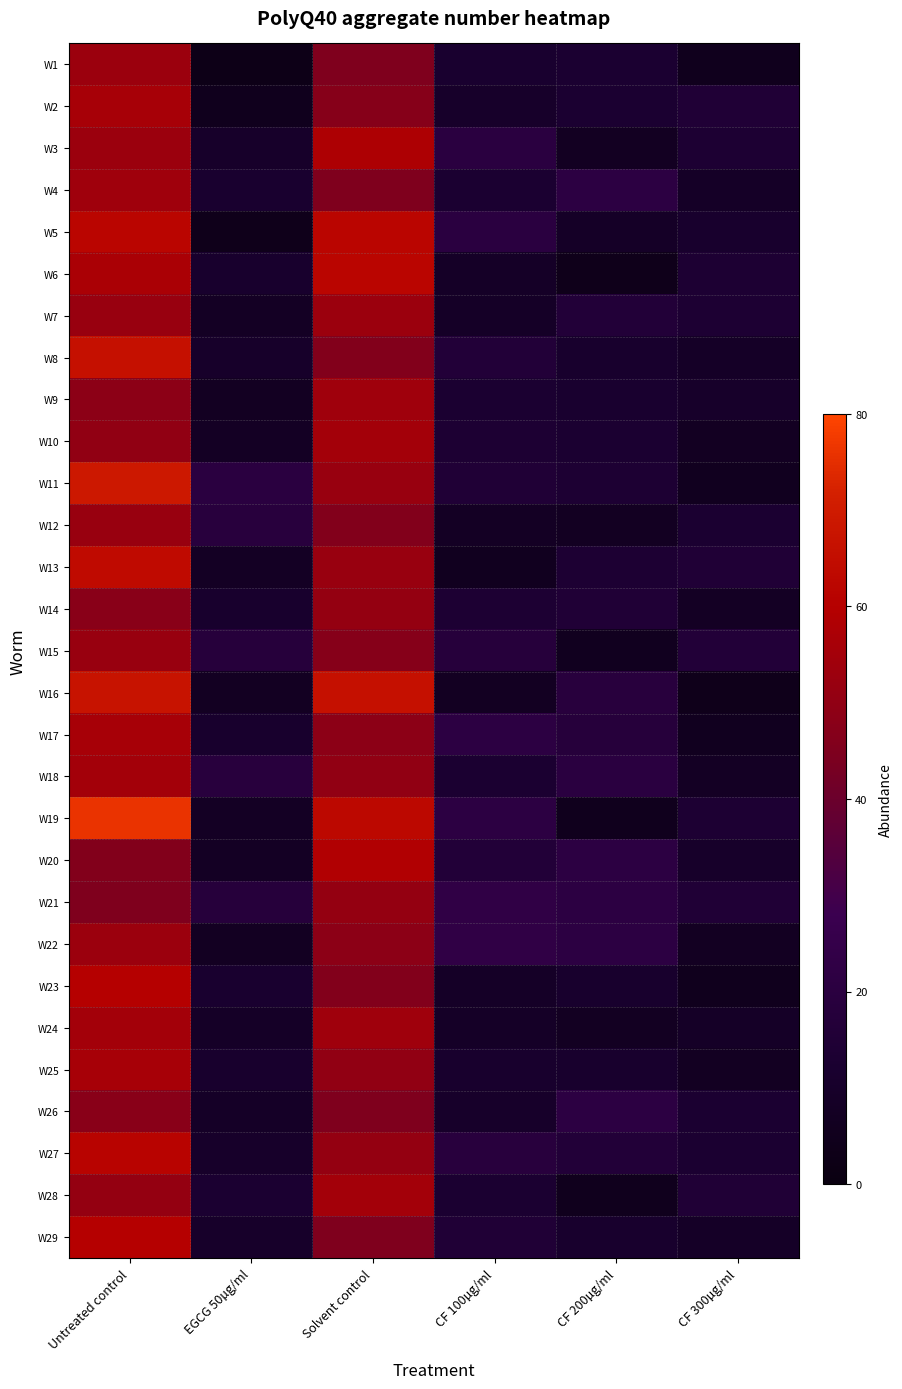

Reading left to right, transcribe all the data shown in this chart.

W1: Untreated control=53	EGCG 50µg/ml=3	Solvent control=45	CF 100µg/ml=12	CF 200µg/ml=13	CF 300µg/ml=5
W2: Untreated control=56	EGCG 50µg/ml=5	Solvent control=47	CF 100µg/ml=10	CF 200µg/ml=13	CF 300µg/ml=15
W3: Untreated control=53	EGCG 50µg/ml=10	Solvent control=58	CF 100µg/ml=20	CF 200µg/ml=7	CF 300µg/ml=14
W4: Untreated control=54	EGCG 50µg/ml=12	Solvent control=45	CF 100µg/ml=13	CF 200µg/ml=21	CF 300µg/ml=9
W5: Untreated control=62	EGCG 50µg/ml=4	Solvent control=62	CF 100µg/ml=20	CF 200µg/ml=9	CF 300µg/ml=11
W6: Untreated control=57	EGCG 50µg/ml=11	Solvent control=62	CF 100µg/ml=9	CF 200µg/ml=4	CF 300µg/ml=14
W7: Untreated control=52	EGCG 50µg/ml=8	Solvent control=53	CF 100µg/ml=9	CF 200µg/ml=16	CF 300µg/ml=14
W8: Untreated control=66	EGCG 50µg/ml=10	Solvent control=46	CF 100µg/ml=16	CF 200µg/ml=11	CF 300µg/ml=9
W9: Untreated control=49	EGCG 50µg/ml=7	Solvent control=54	CF 100µg/ml=13	CF 200µg/ml=12	CF 300µg/ml=10
W10: Untreated control=50	EGCG 50µg/ml=8	Solvent control=55	CF 100µg/ml=14	CF 200µg/ml=13	CF 300µg/ml=7
W11: Untreated control=69	EGCG 50µg/ml=20	Solvent control=52	CF 100µg/ml=15	CF 200µg/ml=14	CF 300µg/ml=6
W12: Untreated control=52	EGCG 50µg/ml=19	Solvent control=46	CF 100µg/ml=8	CF 200µg/ml=7	CF 300µg/ml=13
W13: Untreated control=64	EGCG 50µg/ml=8	Solvent control=52	CF 100µg/ml=6	CF 200µg/ml=14	CF 300µg/ml=15
W14: Untreated control=48	EGCG 50µg/ml=11	Solvent control=51	CF 100µg/ml=14	CF 200µg/ml=15	CF 300µg/ml=8
W15: Untreated control=52	EGCG 50µg/ml=18	Solvent control=47	CF 100µg/ml=18	CF 200µg/ml=6	CF 300µg/ml=16
W16: Untreated control=67	EGCG 50µg/ml=7	Solvent control=66	CF 100µg/ml=7	CF 200µg/ml=19	CF 300µg/ml=4
W17: Untreated control=56	EGCG 50µg/ml=11	Solvent control=49	CF 100µg/ml=21	CF 200µg/ml=18	CF 300µg/ml=6
W18: Untreated control=55	EGCG 50µg/ml=19	Solvent control=50	CF 100µg/ml=13	CF 200µg/ml=20	CF 300µg/ml=8
W19: Untreated control=76	EGCG 50µg/ml=8	Solvent control=63	CF 100µg/ml=21	CF 200µg/ml=5	CF 300µg/ml=14
W20: Untreated control=46	EGCG 50µg/ml=8	Solvent control=59	CF 100µg/ml=16	CF 200µg/ml=21	CF 300µg/ml=10
W21: Untreated control=45	EGCG 50µg/ml=18	Solvent control=51	CF 100µg/ml=23	CF 200µg/ml=21	CF 300µg/ml=15
W22: Untreated control=53	EGCG 50µg/ml=7	Solvent control=49	CF 100µg/ml=23	CF 200µg/ml=21	CF 300µg/ml=7
W23: Untreated control=60	EGCG 50µg/ml=12	Solvent control=46	CF 100µg/ml=9	CF 200µg/ml=11	CF 300µg/ml=5
W24: Untreated control=55	EGCG 50µg/ml=9	Solvent control=54	CF 100µg/ml=9	CF 200µg/ml=7	CF 300µg/ml=9
W25: Untreated control=56	EGCG 50µg/ml=11	Solvent control=50	CF 100µg/ml=11	CF 200µg/ml=11	CF 300µg/ml=7
W26: Untreated control=48	EGCG 50µg/ml=9	Solvent control=45	CF 100µg/ml=10	CF 200µg/ml=21	CF 300µg/ml=13
W27: Untreated control=61	EGCG 50µg/ml=10	Solvent control=51	CF 100µg/ml=19	CF 200µg/ml=16	CF 300µg/ml=13
W28: Untreated control=51	EGCG 50µg/ml=13	Solvent control=55	CF 100µg/ml=13	CF 200µg/ml=5	CF 300µg/ml=15
W29: Untreated control=60	EGCG 50µg/ml=10	Solvent control=45	CF 100µg/ml=15	CF 200µg/ml=11	CF 300µg/ml=9